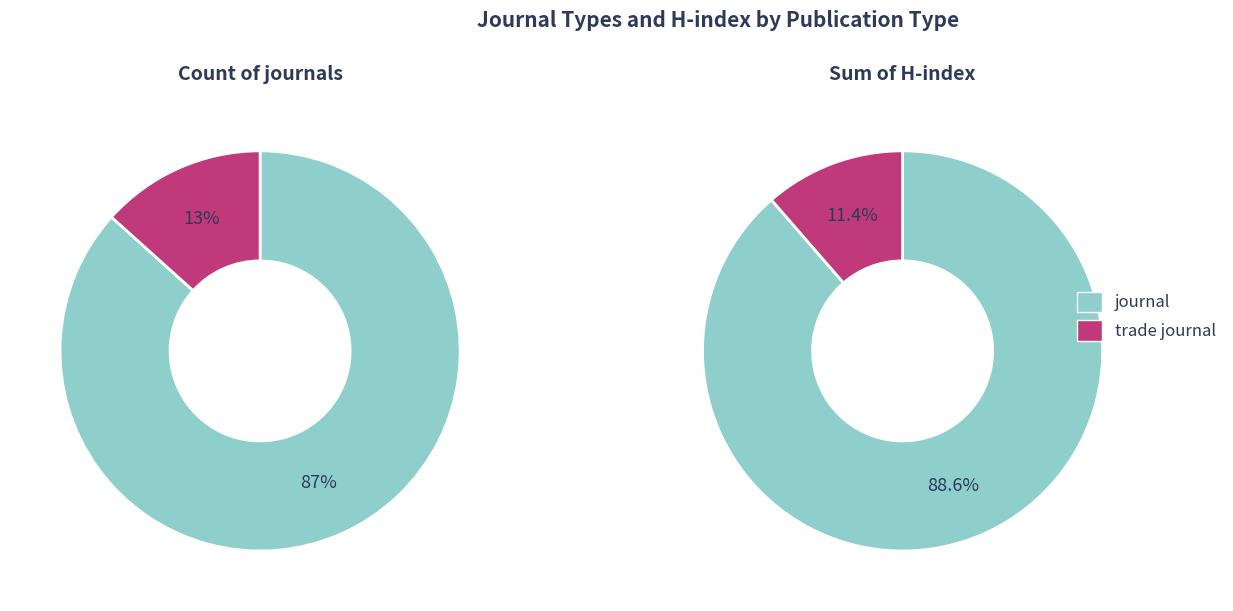

Is there a majority slice in this chart?

Yes